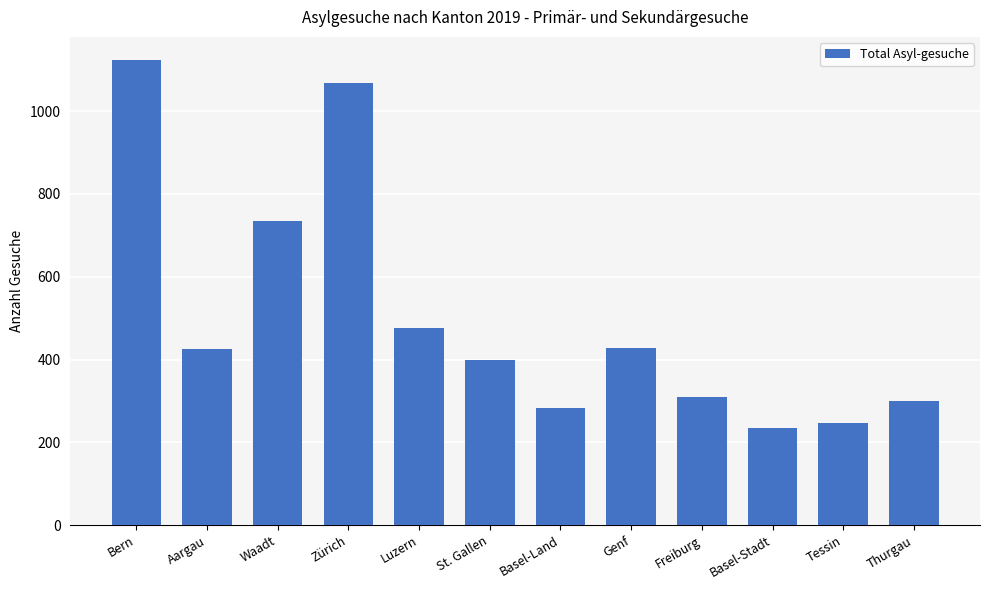

What is the sum of the values at Waadt and Thurgau?

1034